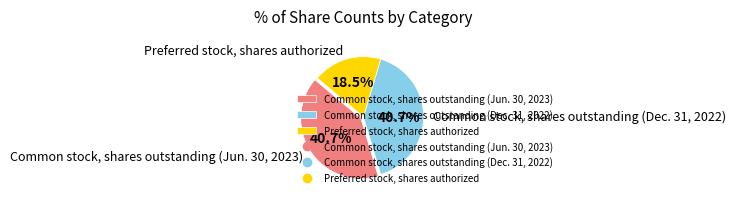

What is the ratio of the value at Common stock, shares outstanding (Jun. 30, 2023) to the value at Preferred stock, shares authorized?

2.2